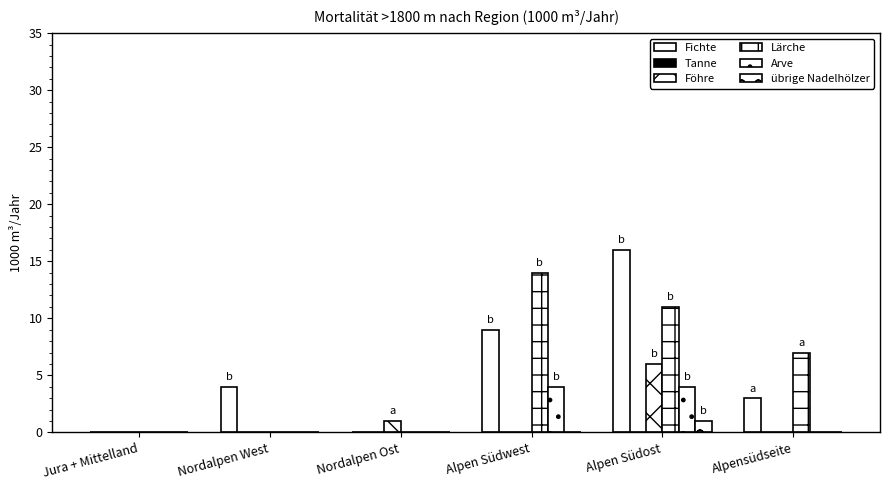

How many groups of bars are there?

6